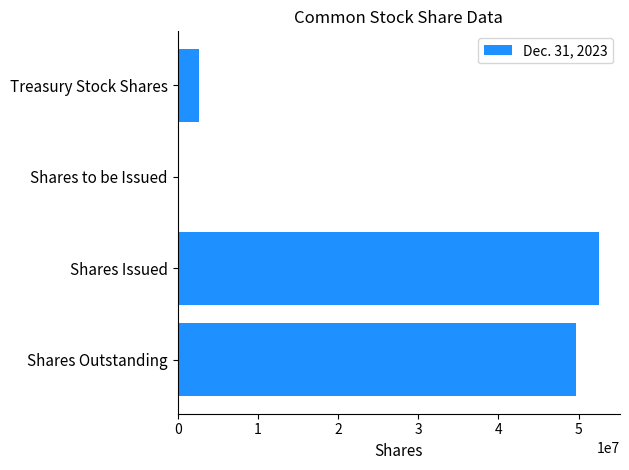

Count the number of categories in the chart.

4